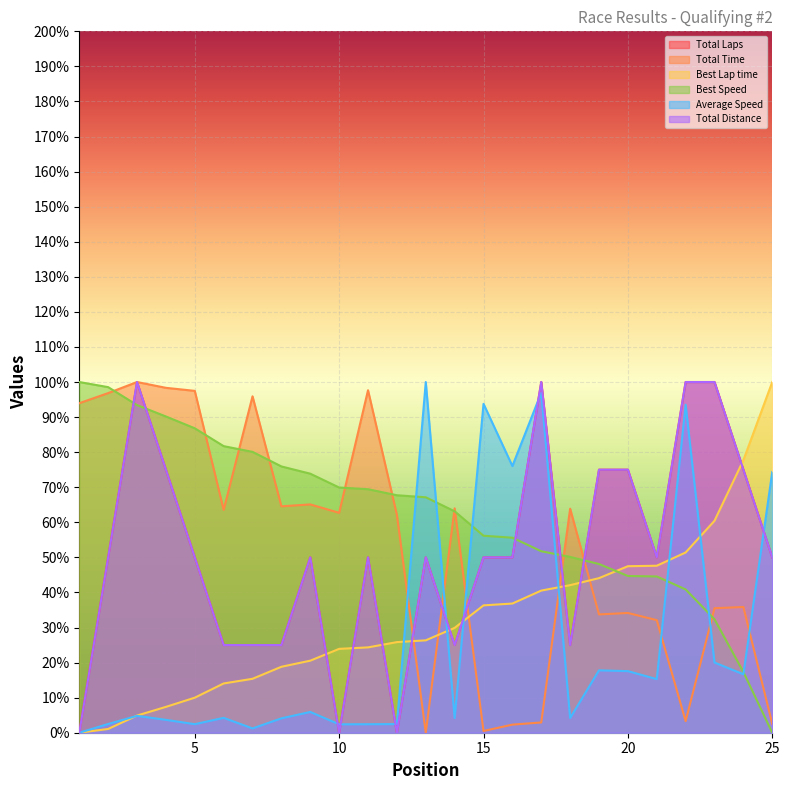

List the series in order of their peak value, highest first.

Total Time, Average Speed, Best Speed, Best Lap time, Total Distance, Total Laps